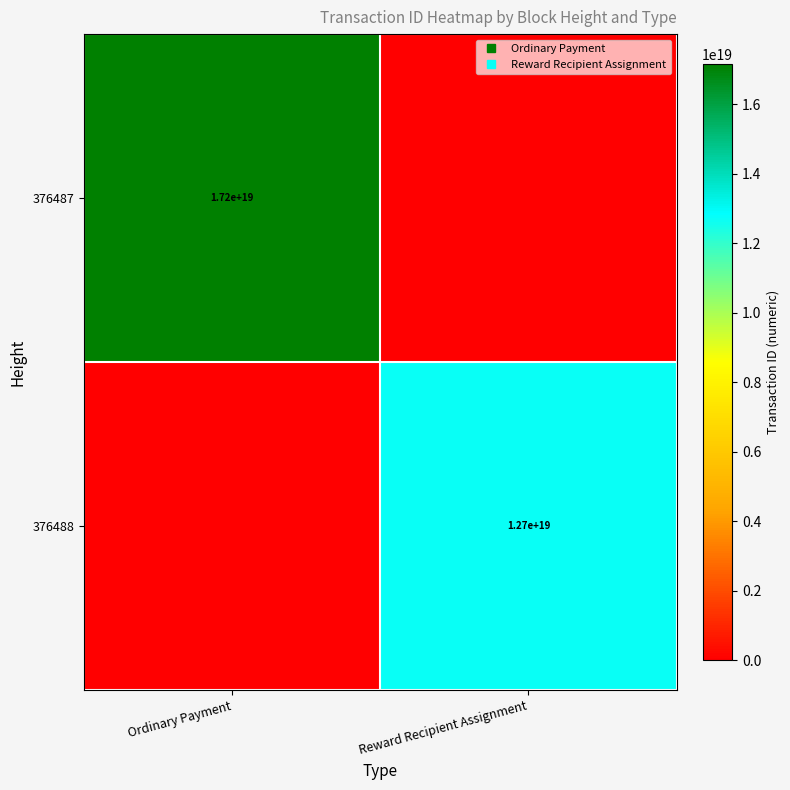

At how many categories does at least one series exceed 5267314235901532160?

2